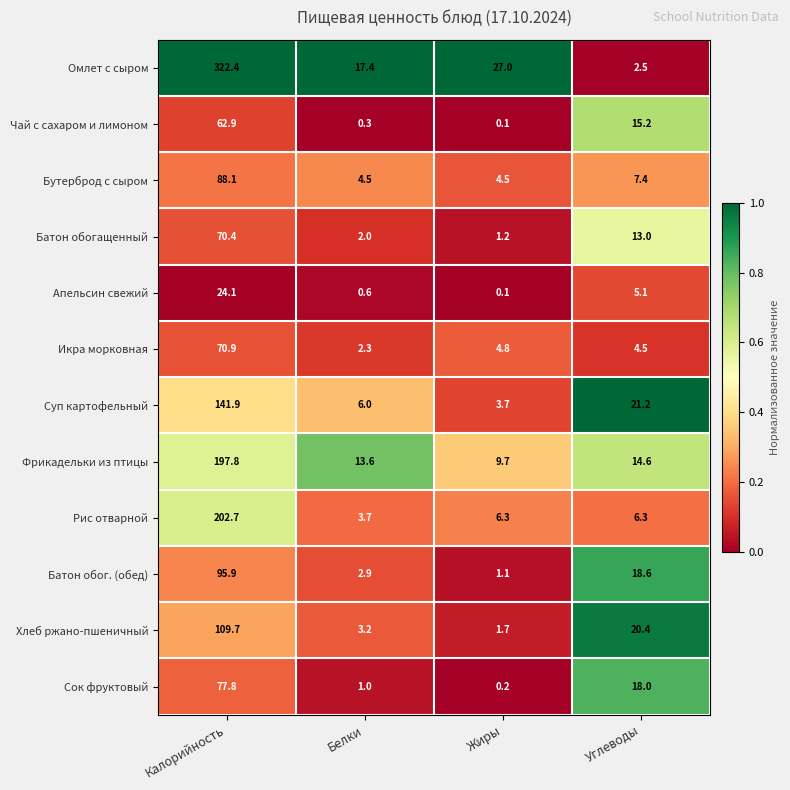

Which series has the widest spread of values?

Омлет с сыром